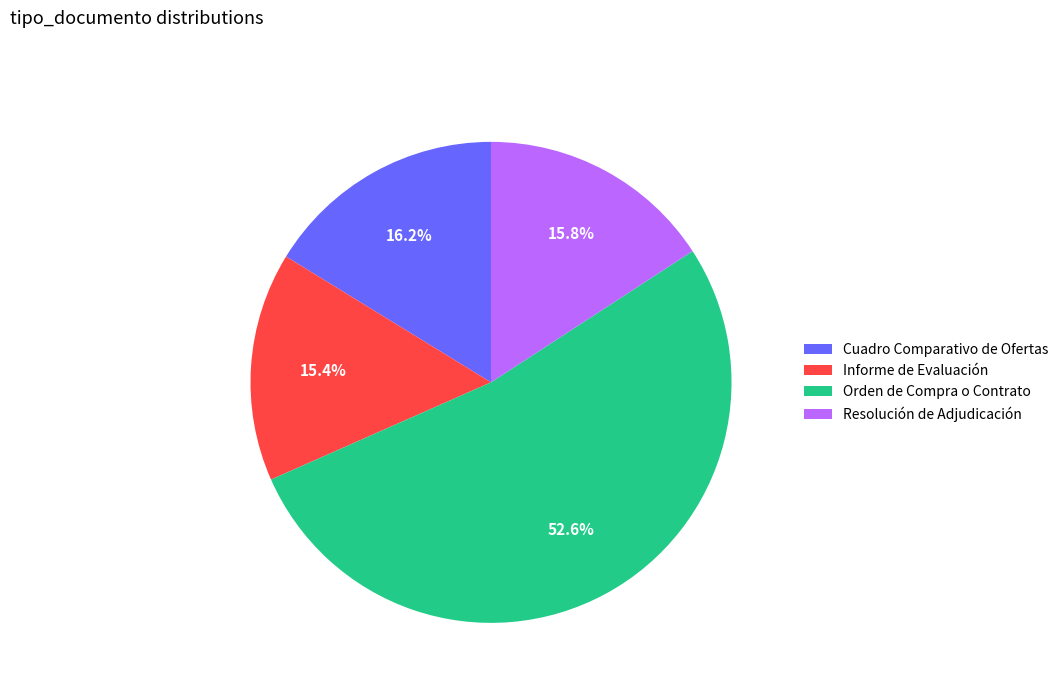

How much of the chart is everything except Resolución de Adjudicación?

84.2%